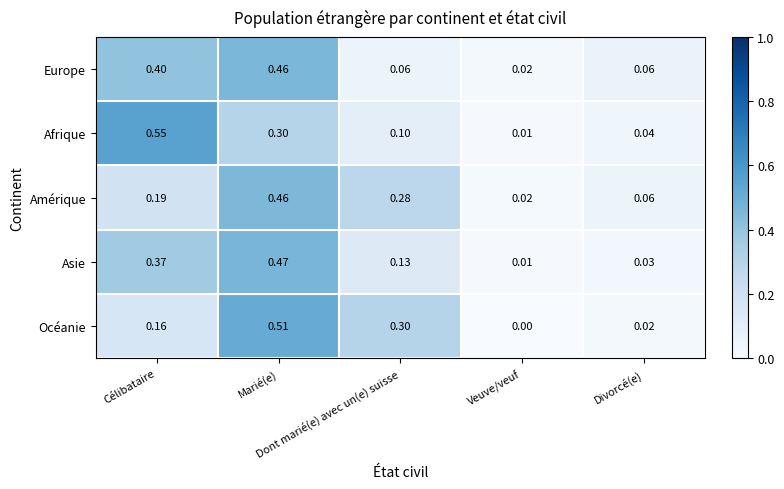

At how many categories does at least one series exceed 0?

5